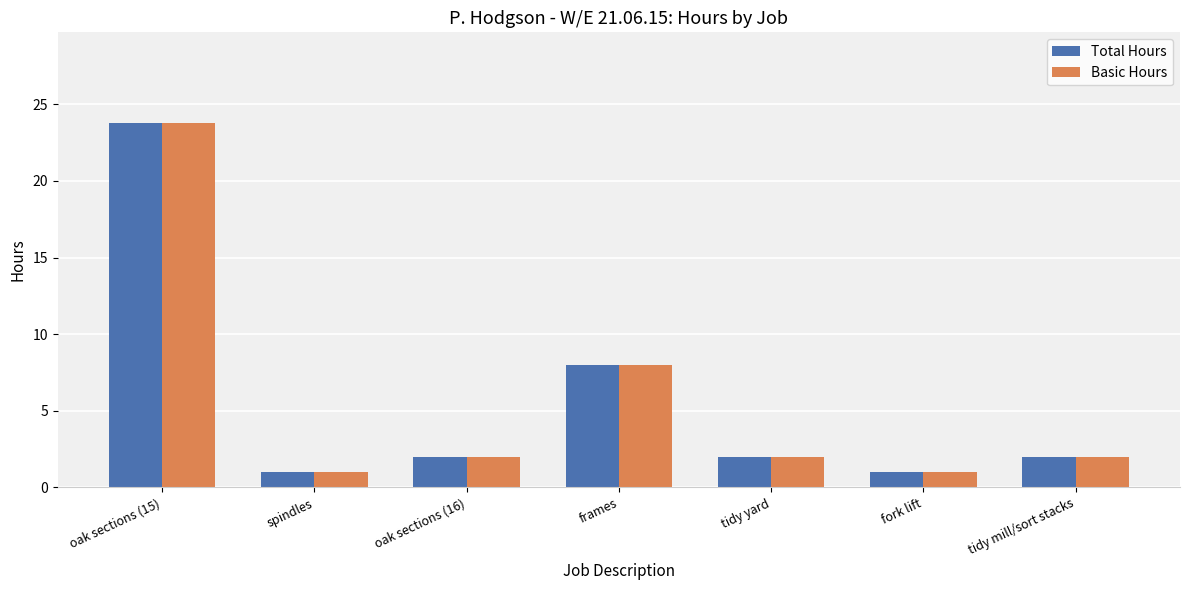

What is the total value across all series at oak sections (15)?

47.5